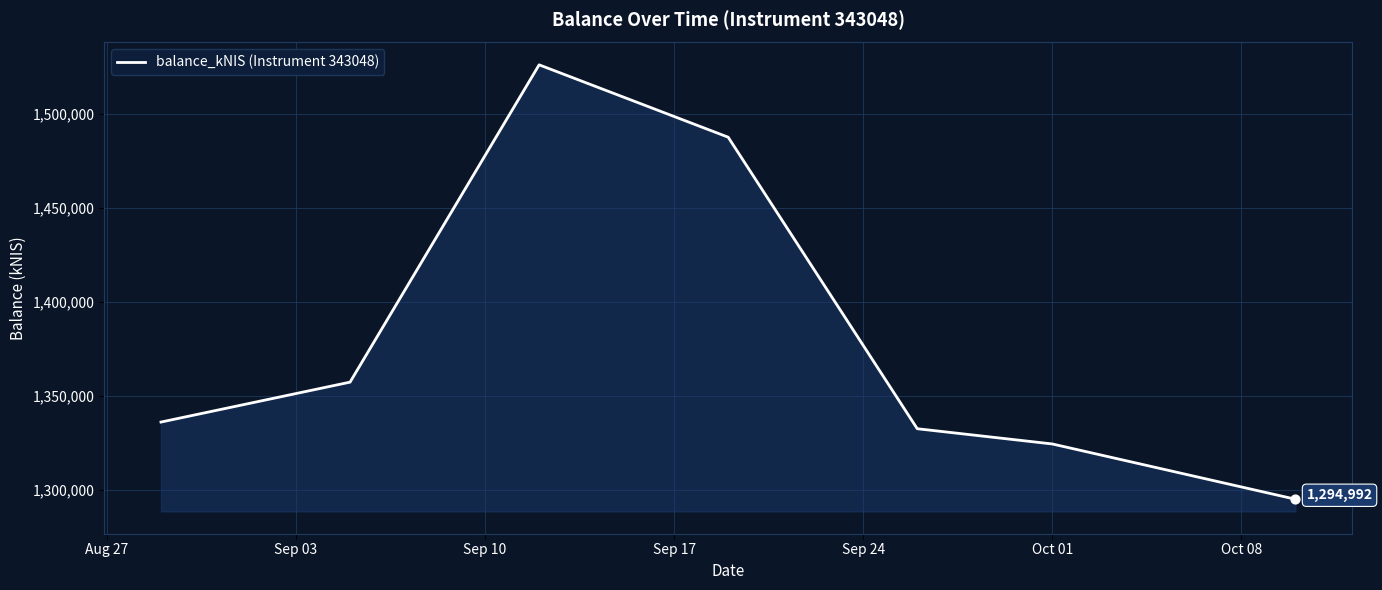

What is the greatest value displayed?

1525914.1